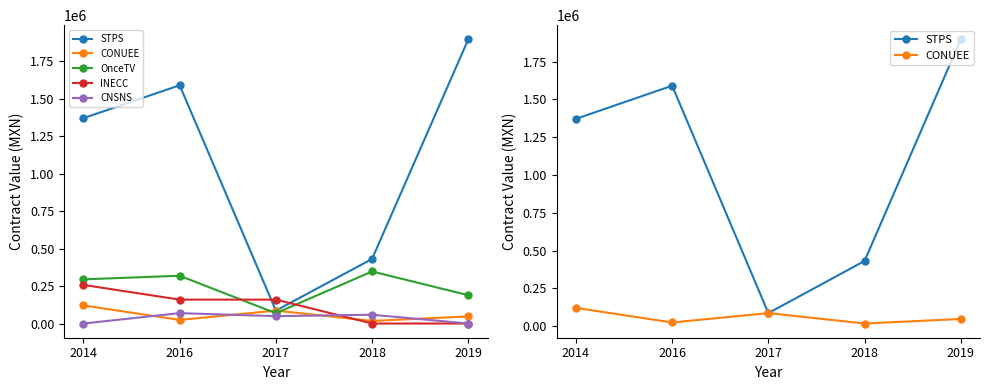

At which category does STPS reach its first local valley?

2017